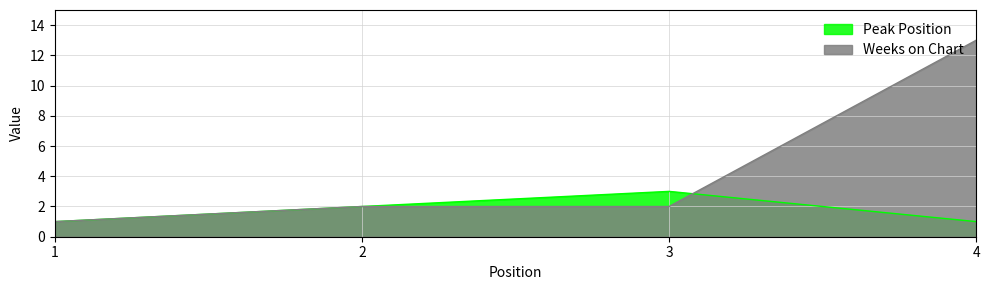

Between 2 and 4, which series saw the biggest shift?

Weeks on Chart